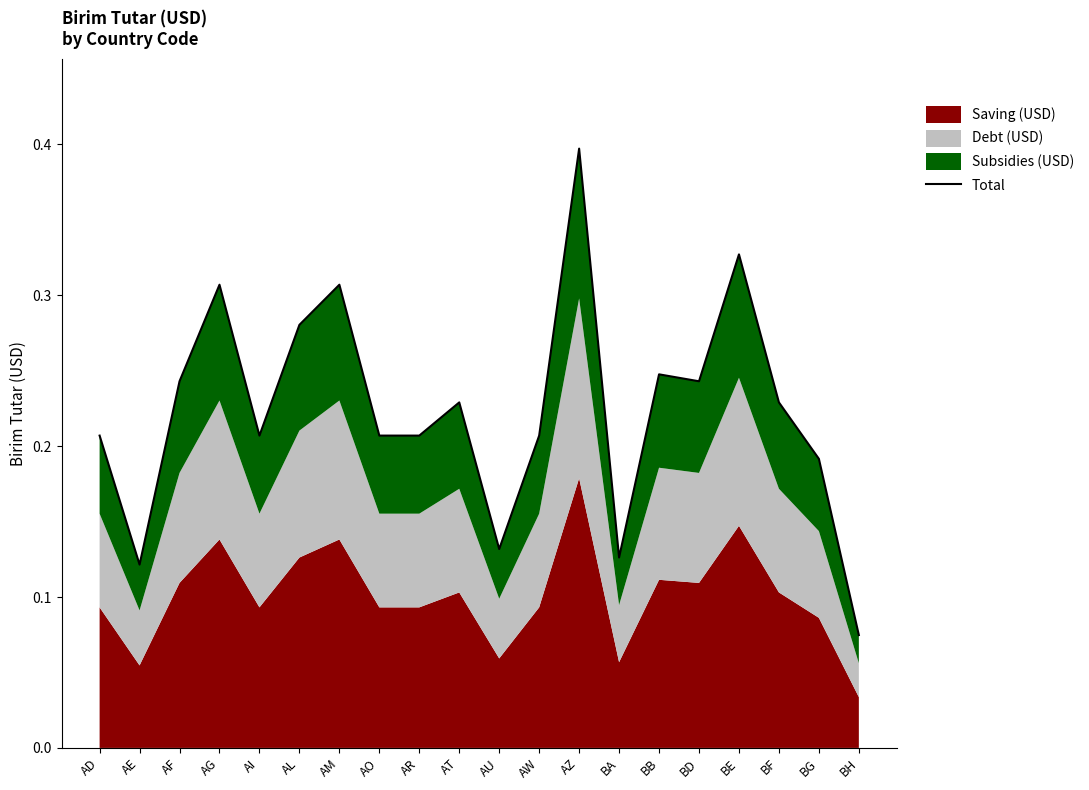

What is the difference between the maximum and minimum values?

0.3